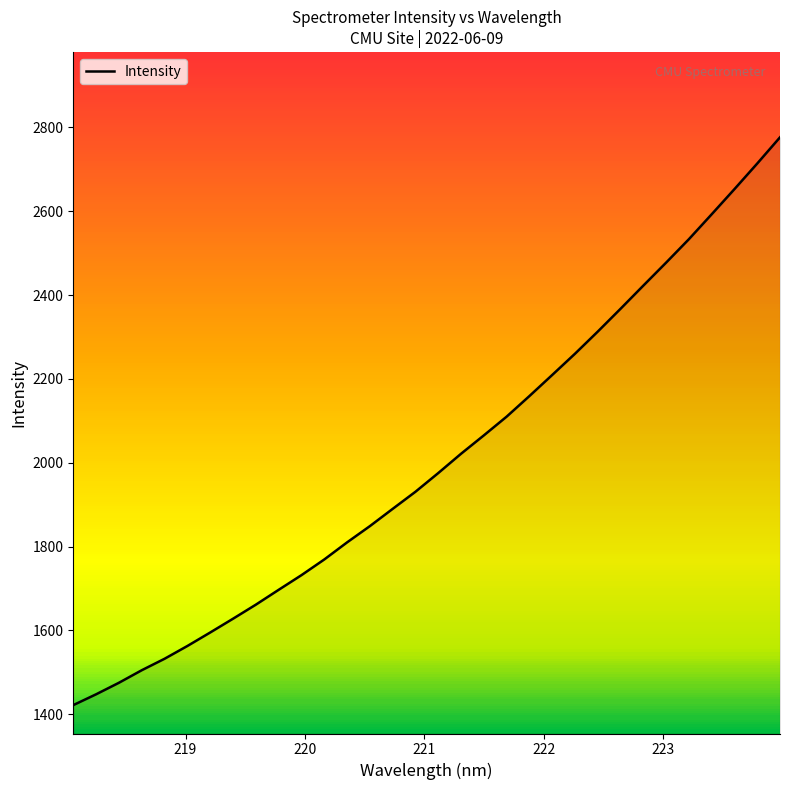

What is the minimum value shown in the chart?

1422.0